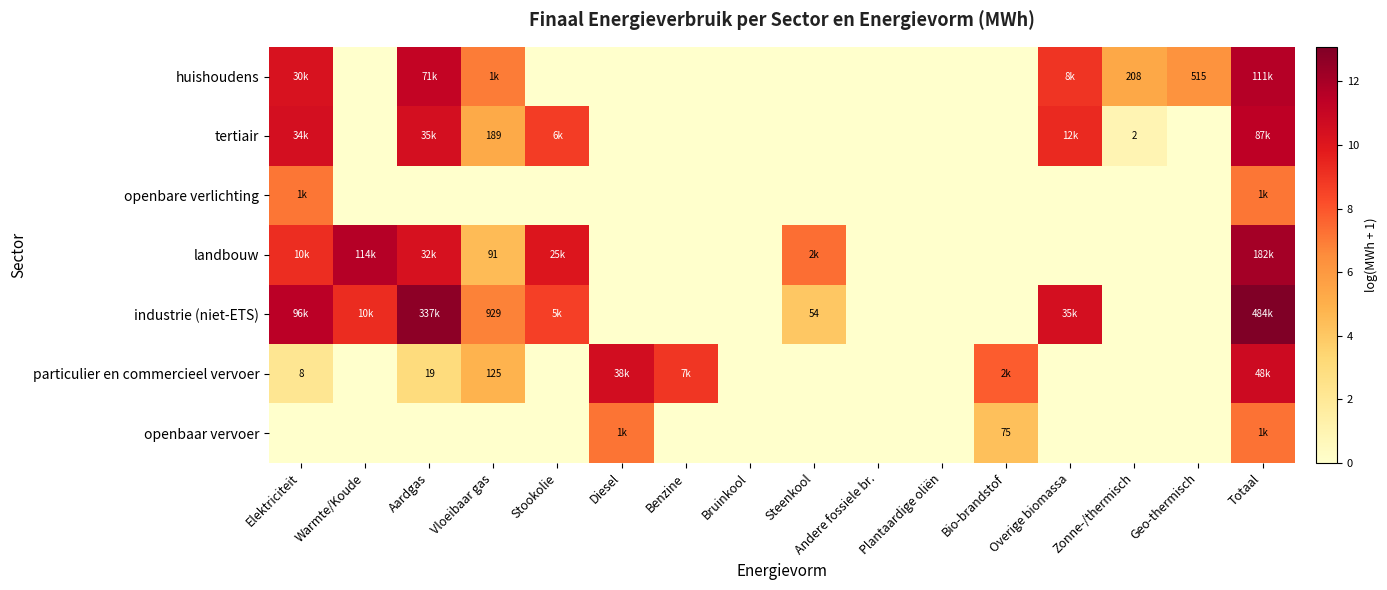

True or false: huishoudens has a value of -5.9 at Warmte/Koude.

False